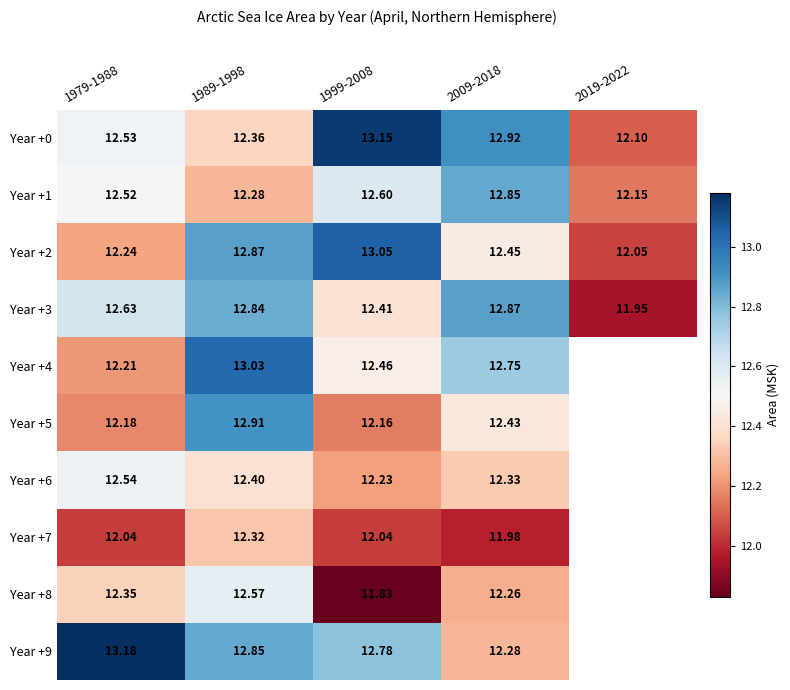

At how many categories does at least one series exceed 12?

5